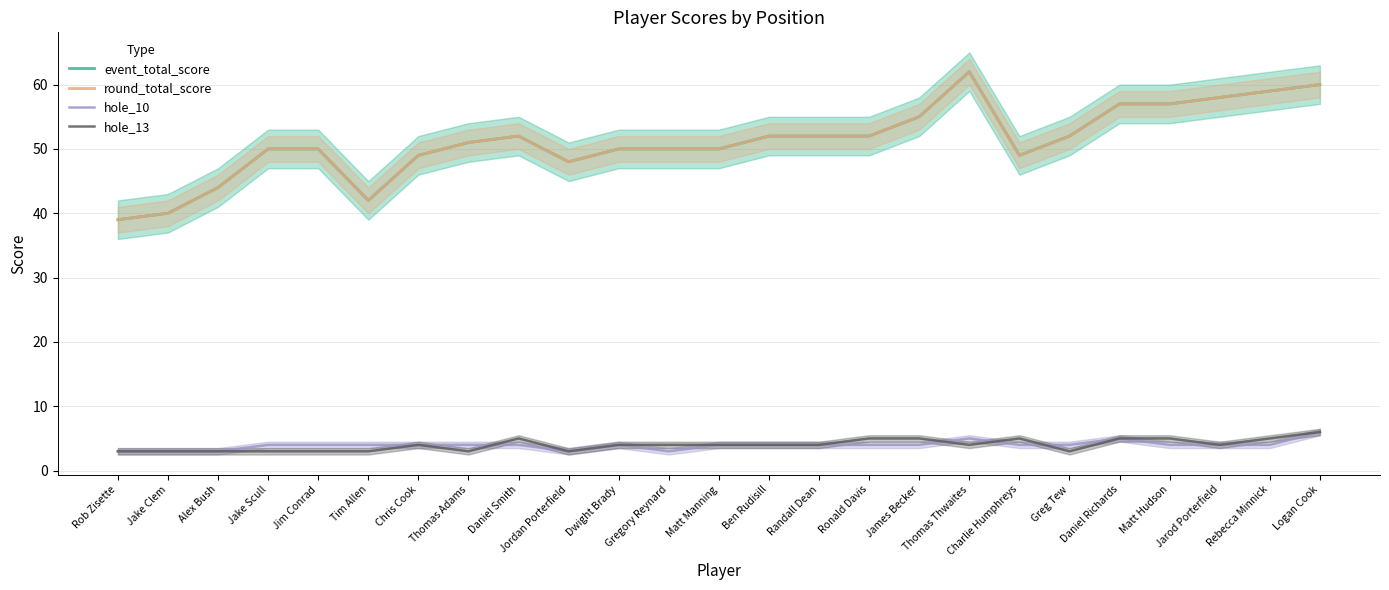

Which series has the widest spread of values?

event_total_score